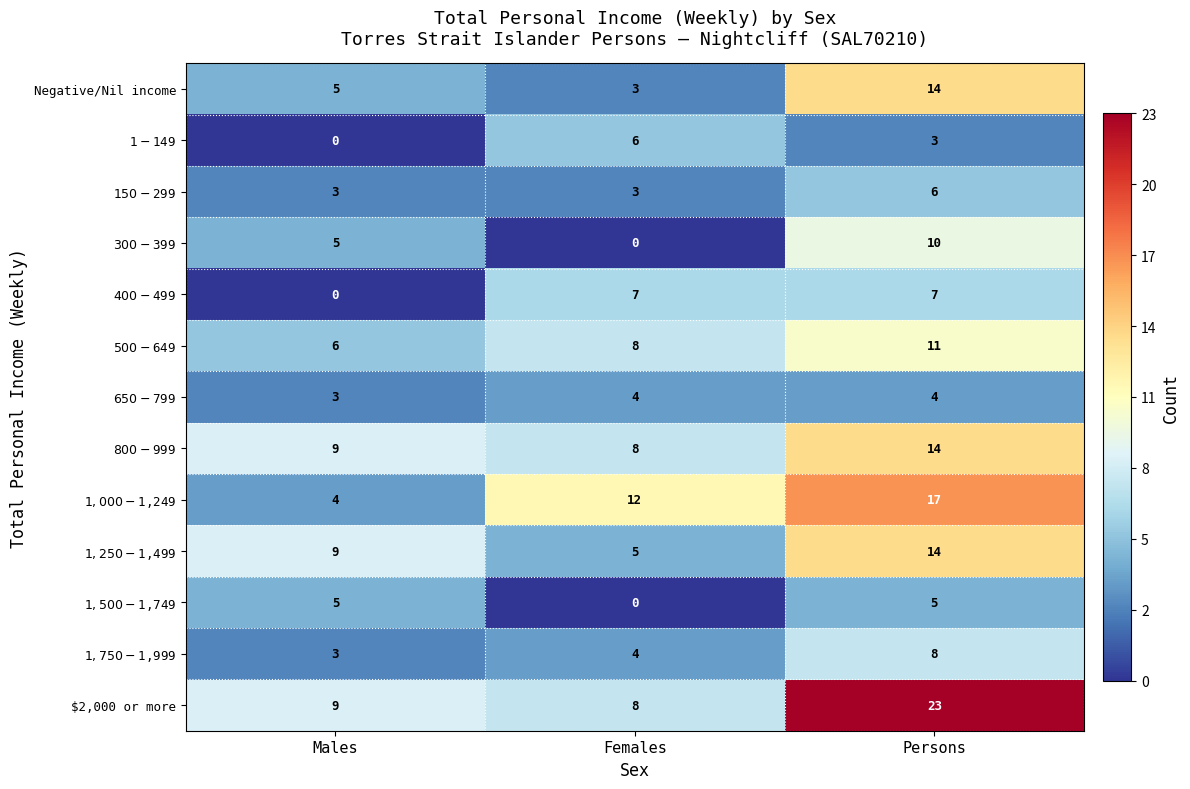

Which series has the widest spread of values?

$2,000 or more